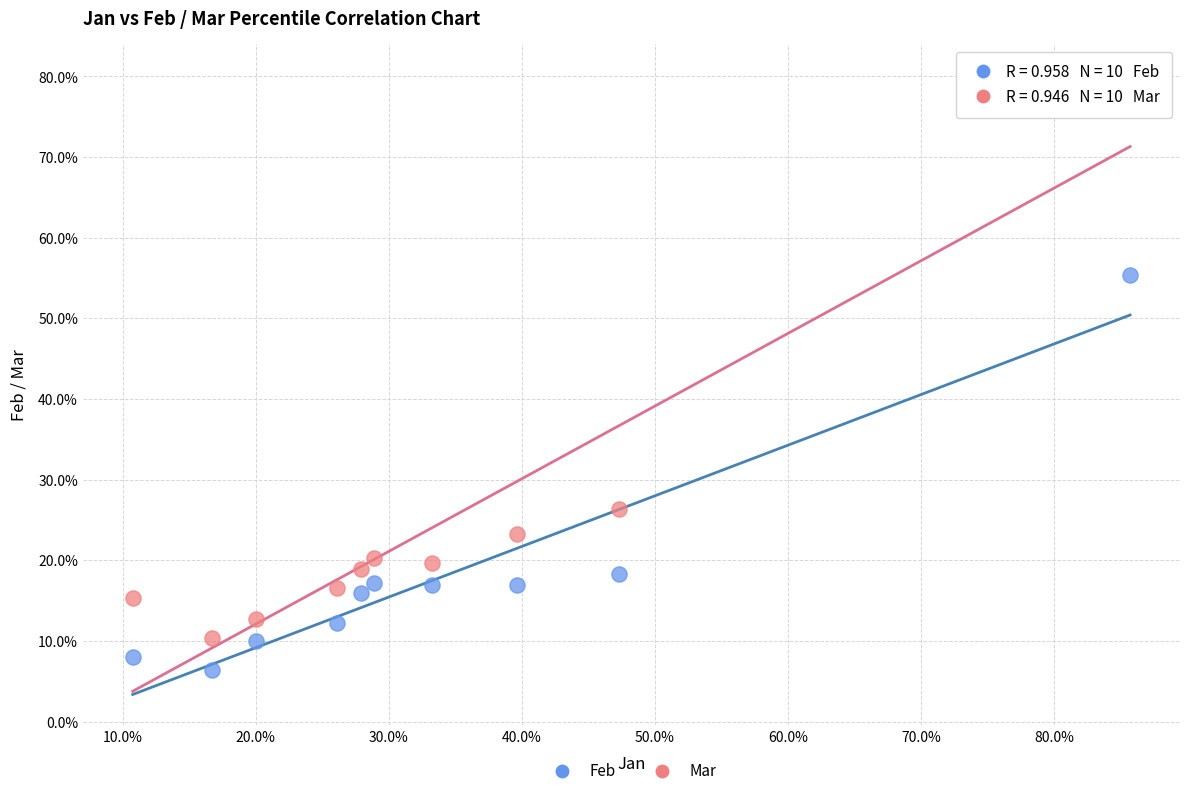

What are all the series names shown in the legend?

Feb, Mar